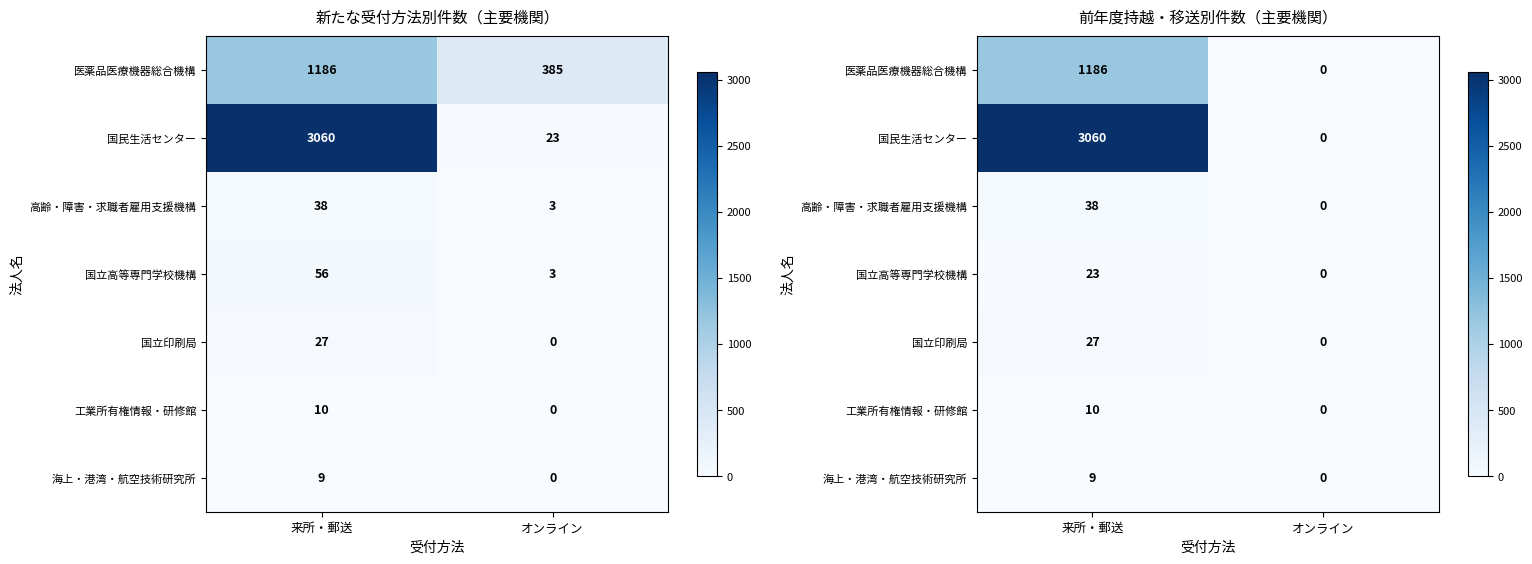

Is the value of 国立印刷局 at オンライン greater than the value of 海上・港湾・航空技術研究所 at オンライン?

No